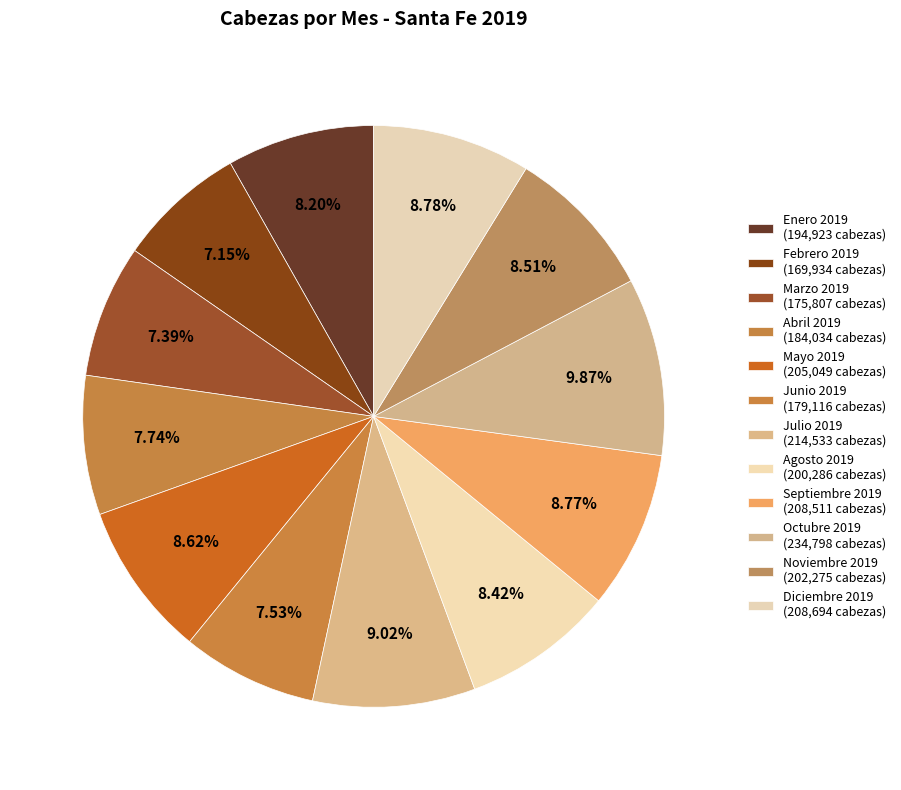

What portion of the pie excludes Junio 2019?

92.5%